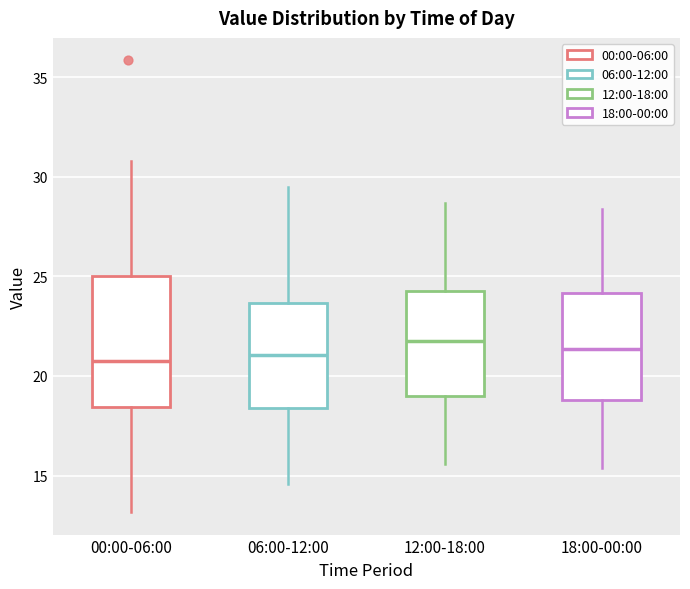

Reading left to right, transcribe this box plot: for each box, give where its median line is, the range the box spans, and where its two whiskers end, as read against the y-axis. The values are not printed on the chart, so give them approximately, as read against the axis.

00:00-06:00: median 21.0, box 18.5 to 25.0, whiskers 13.0 to 31.0
06:00-12:00: median 21.0, box 18.5 to 23.5, whiskers 14.5 to 29.5
12:00-18:00: median 22.0, box 19.0 to 24.5, whiskers 15.5 to 28.5
18:00-00:00: median 21.5, box 19.0 to 24.0, whiskers 15.5 to 28.5